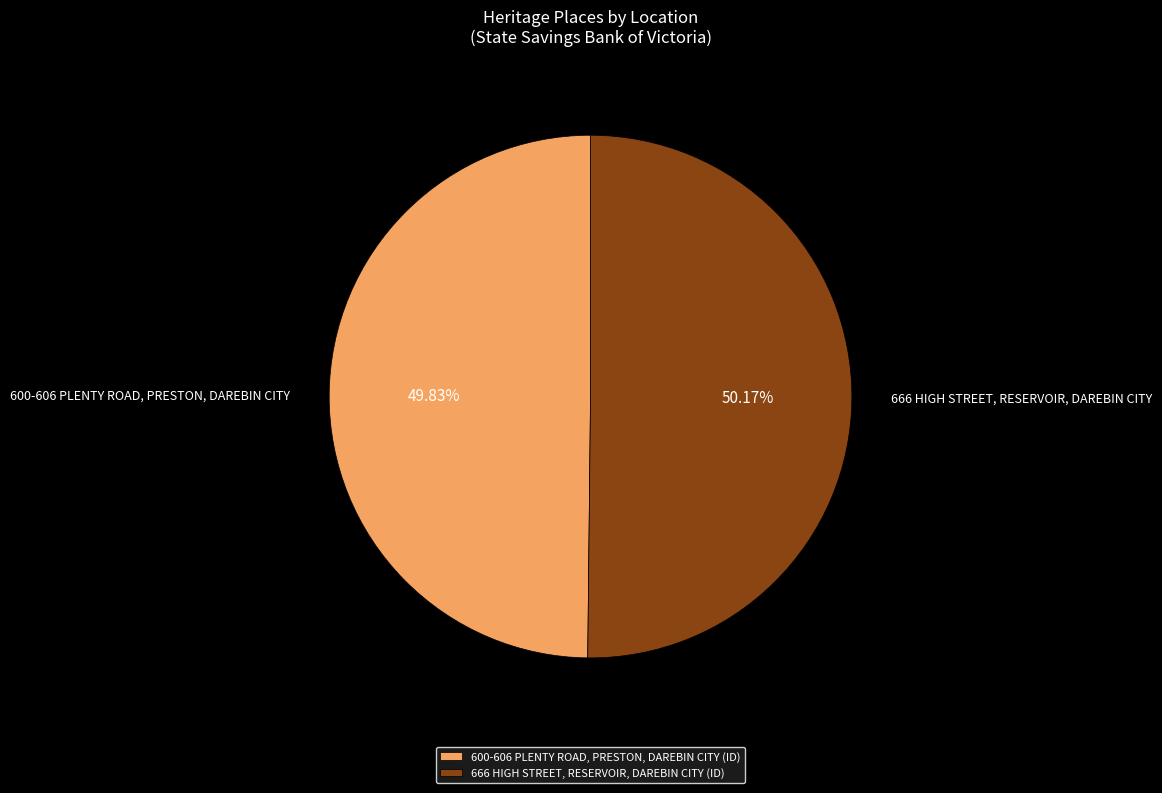

What is the total percentage of 600-606 PLENTY ROAD, PRESTON, DAREBIN CITY and 666 HIGH STREET, RESERVOIR, DAREBIN CITY?

100.0%